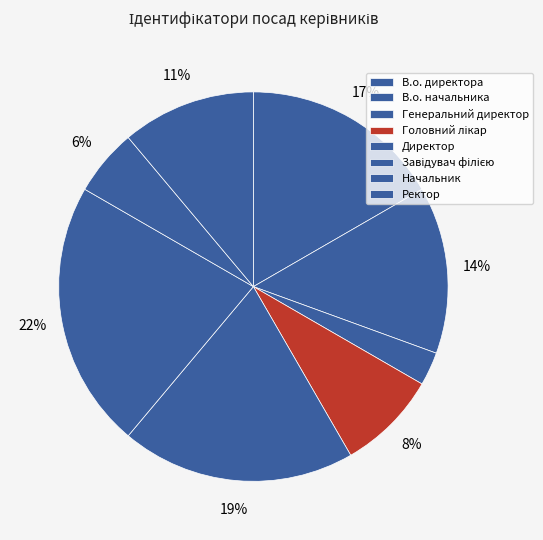

Does Начальник represent more than half of the total?

No